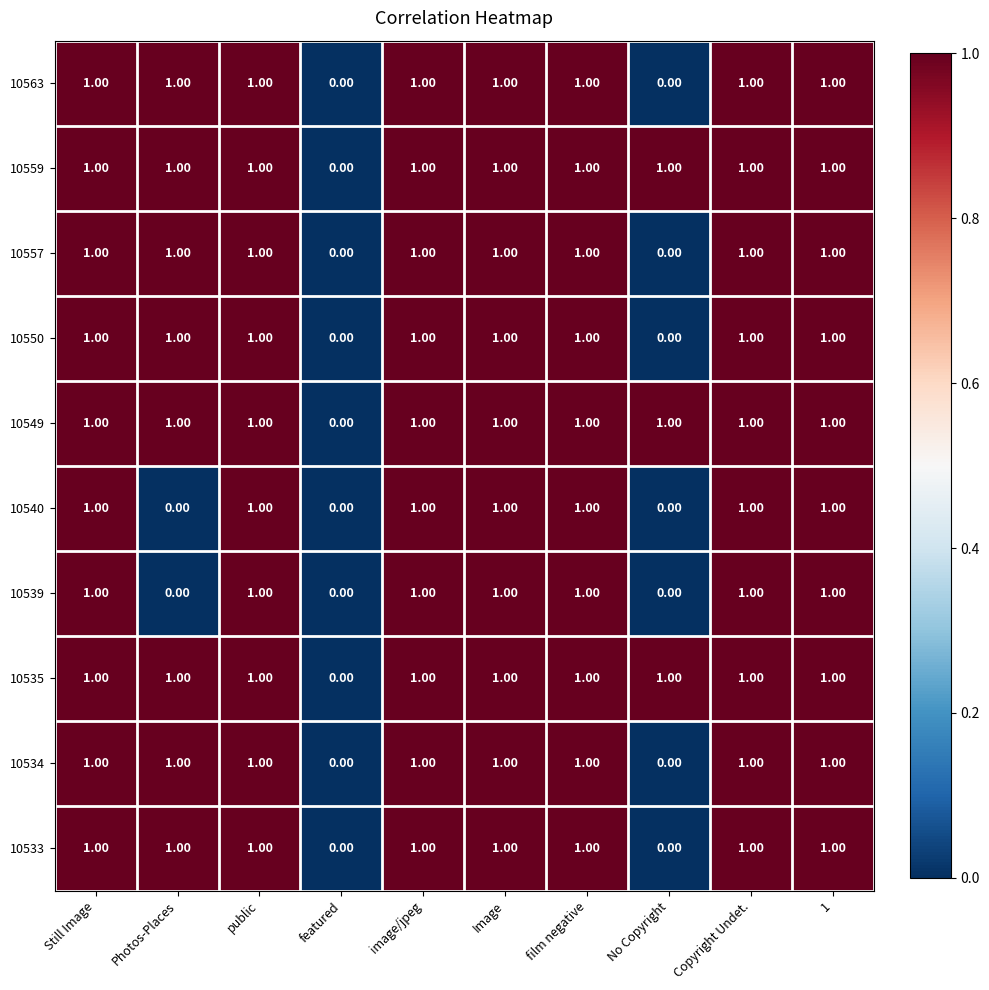

What is the total value across all series at Still Image?

10